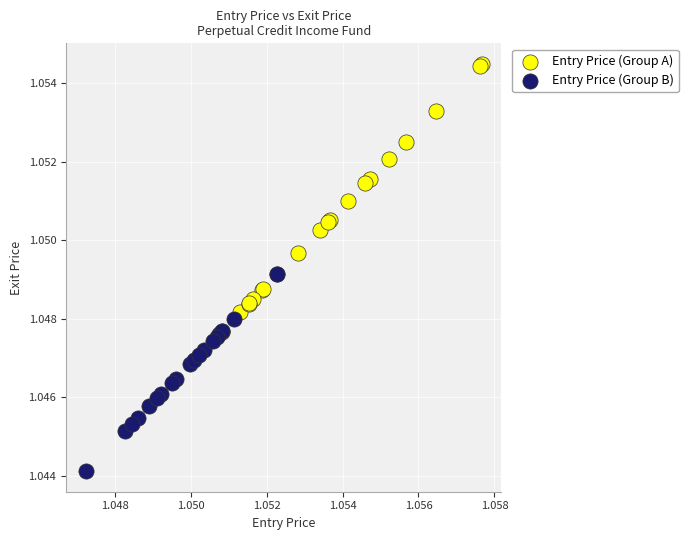

Which series reaches the maximum Y coordinate?

Entry Price (Group A)